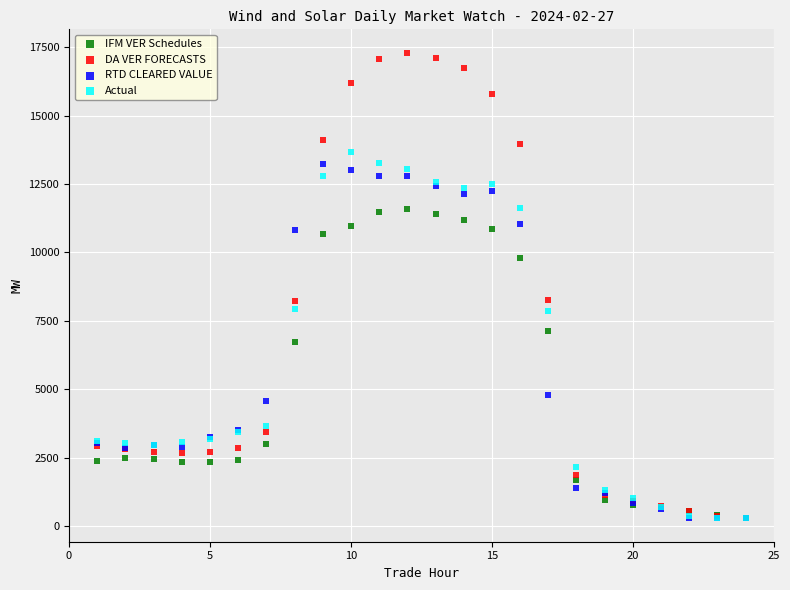

In the IFM VER Schedules series, what Y value is closest to 5946?

6720.7